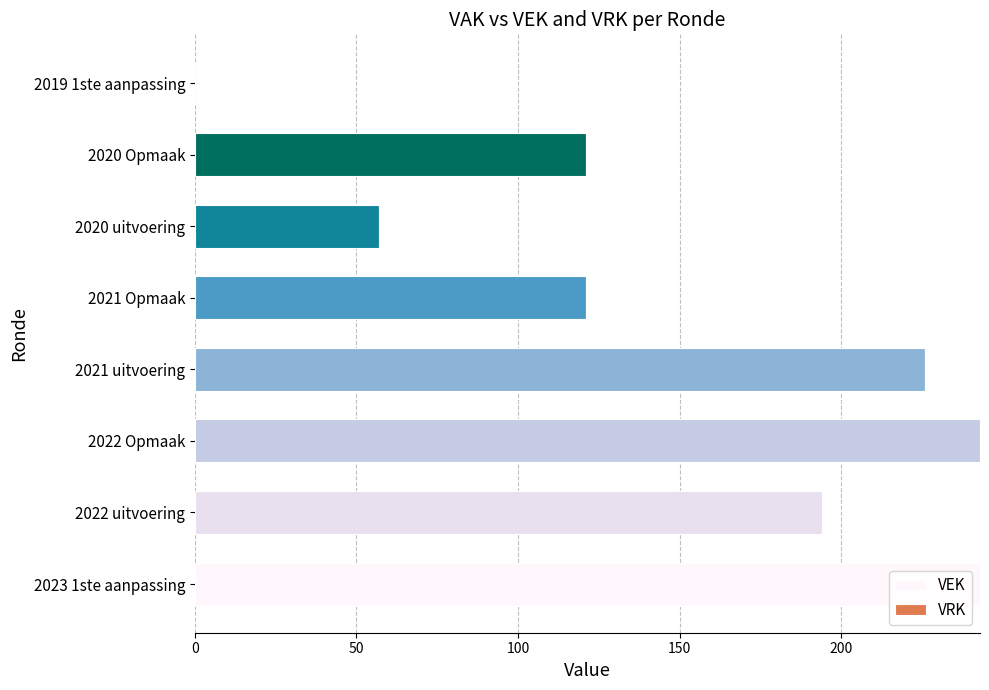

Between 2020 Opmaak and 2023 1ste aanpassing, which is larger?

2023 1ste aanpassing